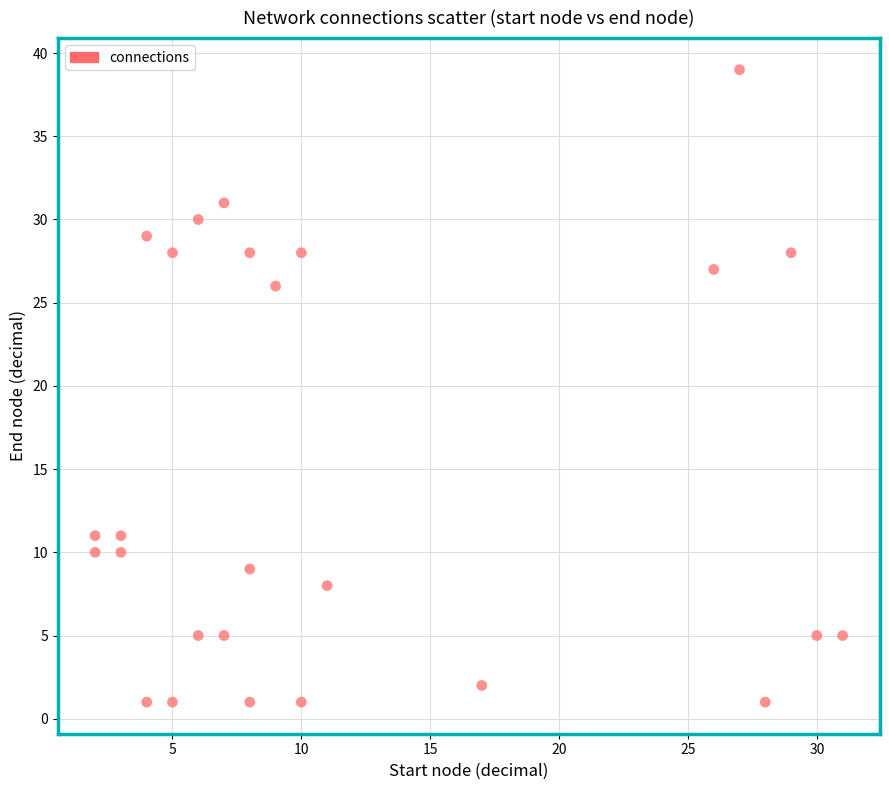

What Y value in the scatter plot is closest to 20?

26